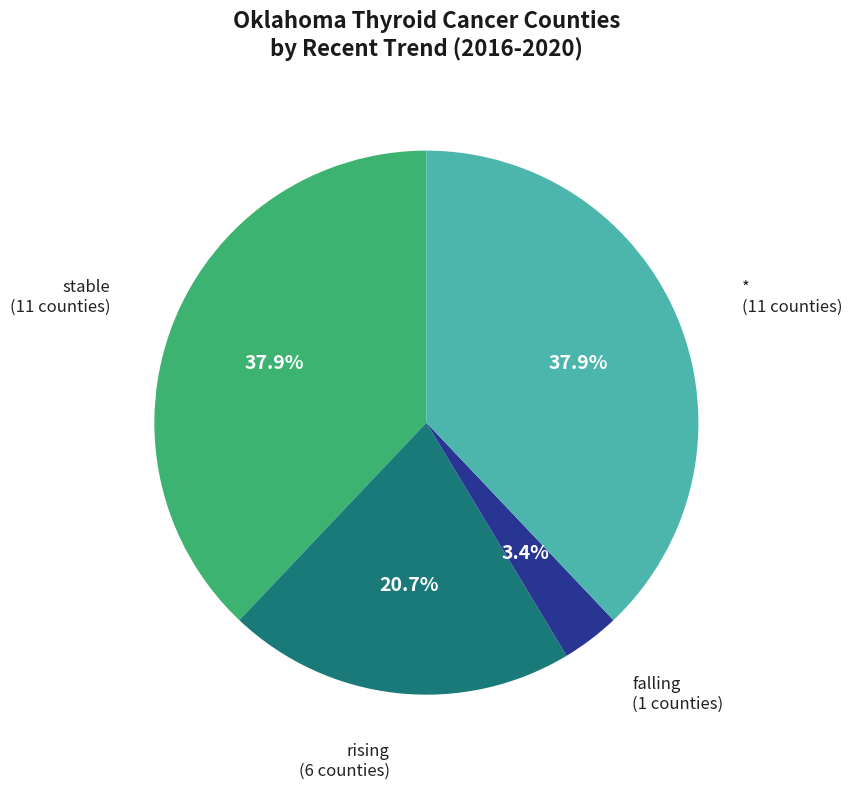

What percentage is the falling slice, to the nearest percent?

3%